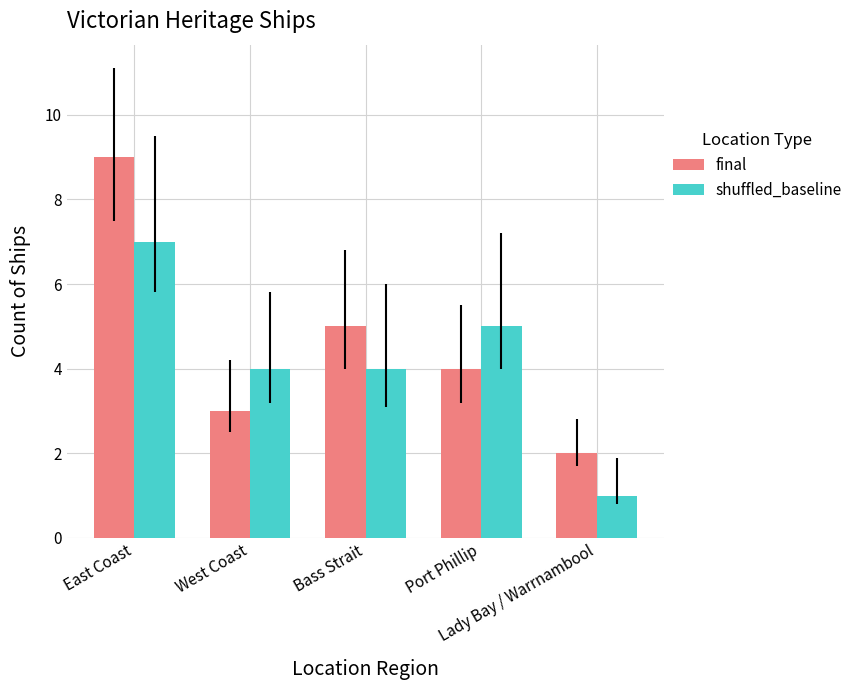

Rank the series at West Coast from lowest to highest value.

final, shuffled_baseline